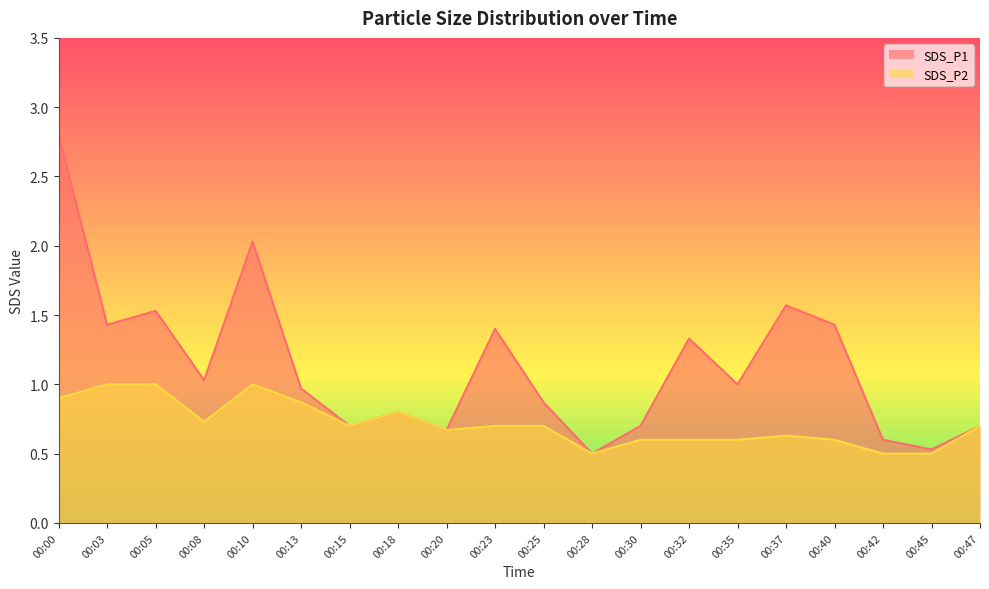

Reading left to right, list all the values displayed in this chart.

SDS_P1: 2.8	1.4	1.5	1.0	2.0	1.0	0.7	0.8	0.7	1.4	0.9	0.5	0.7	1.3	1.0	1.6	1.4	0.6	0.5	0.7
SDS_P2: 0.9	1.0	1.0	0.7	1.0	0.9	0.7	0.8	0.7	0.7	0.7	0.5	0.6	0.6	0.6	0.6	0.6	0.5	0.5	0.7